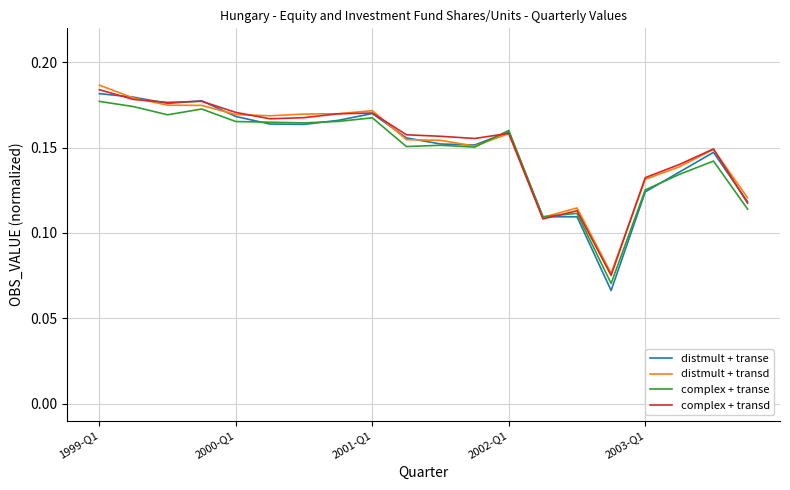

Which series has the widest spread of values?

distmult + transe